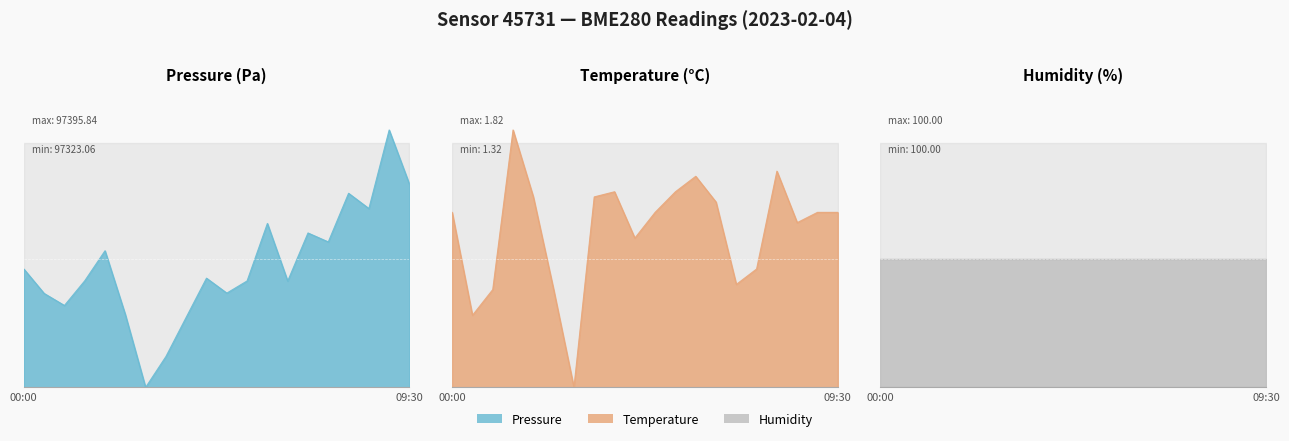

What is the difference between the maximum and minimum values in the temperature series?

1.0